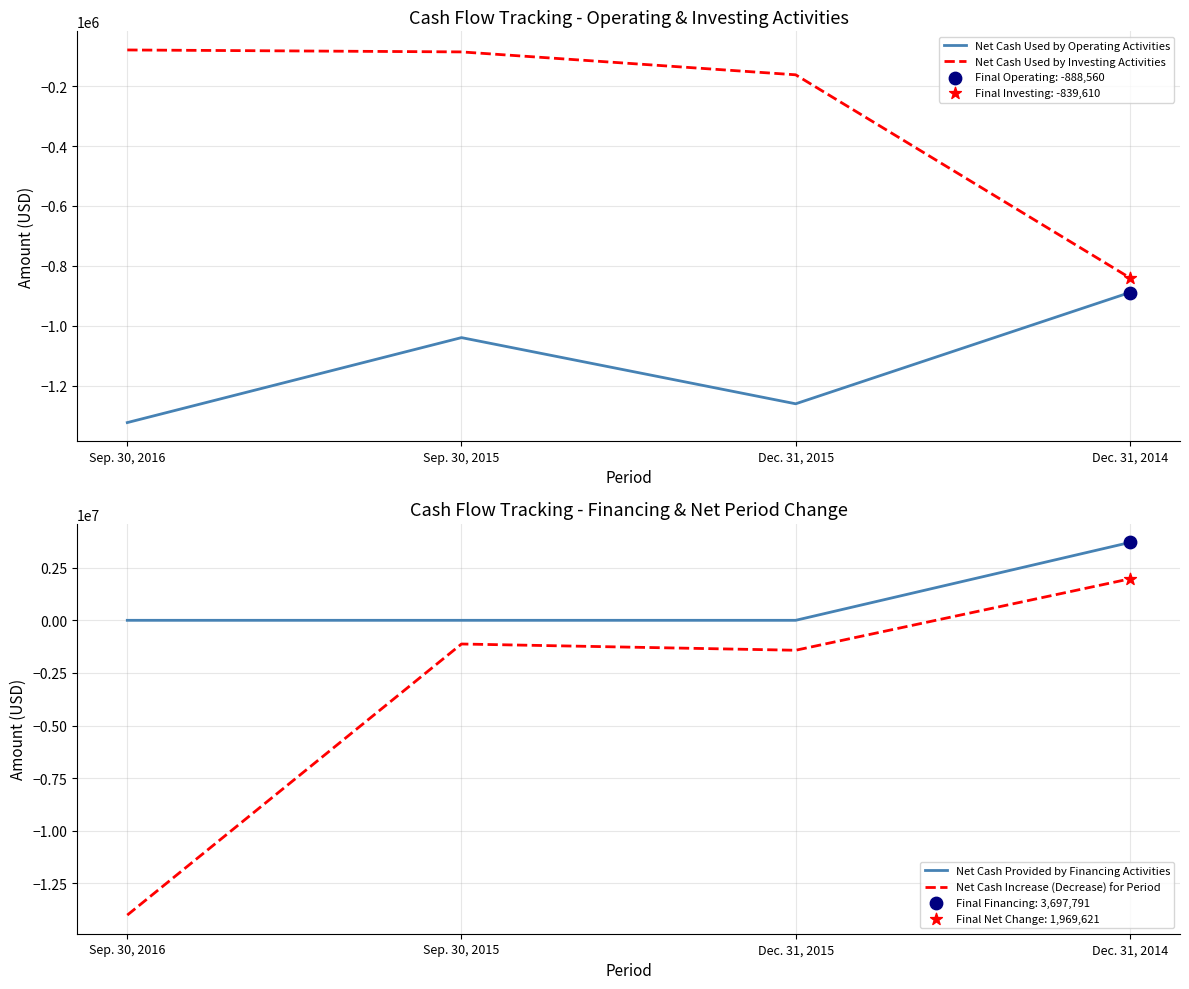

Which series has the largest Y range (max minus min)?

Net Cash Increase (Decrease) for Period